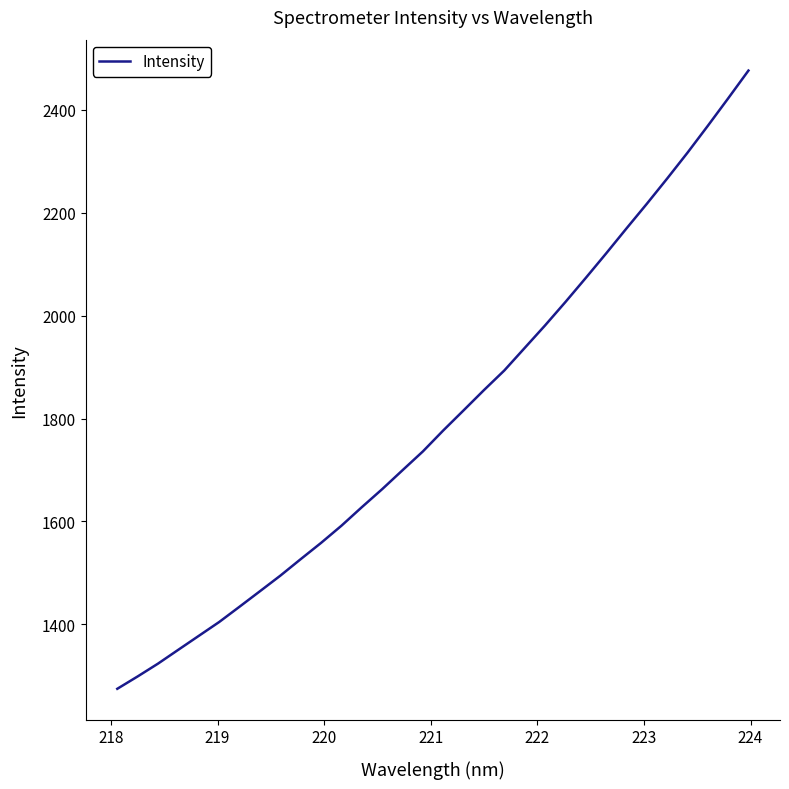

What is the greatest value displayed?

2476.1